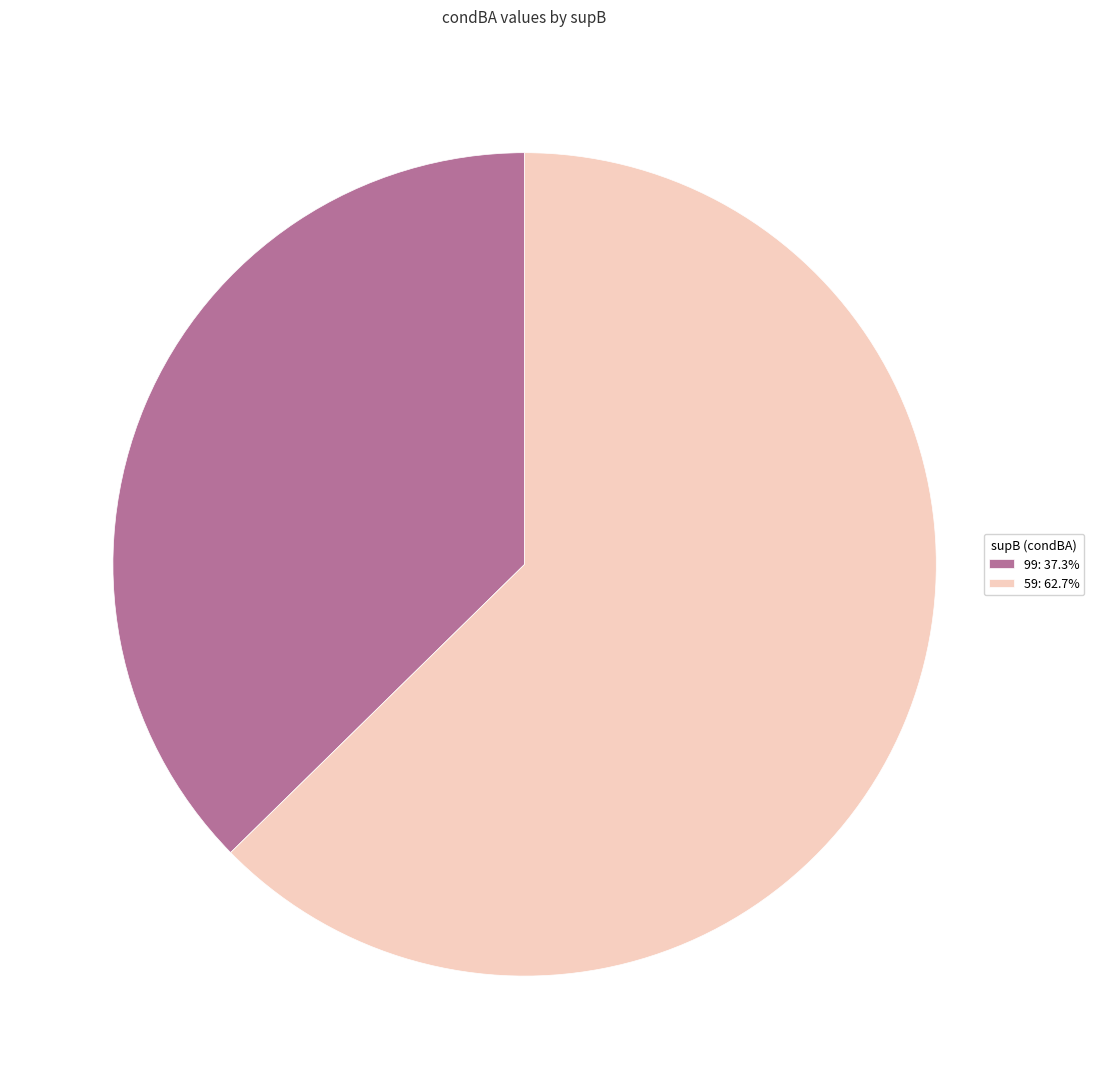

Does 99 account for over 50% of the chart?

No